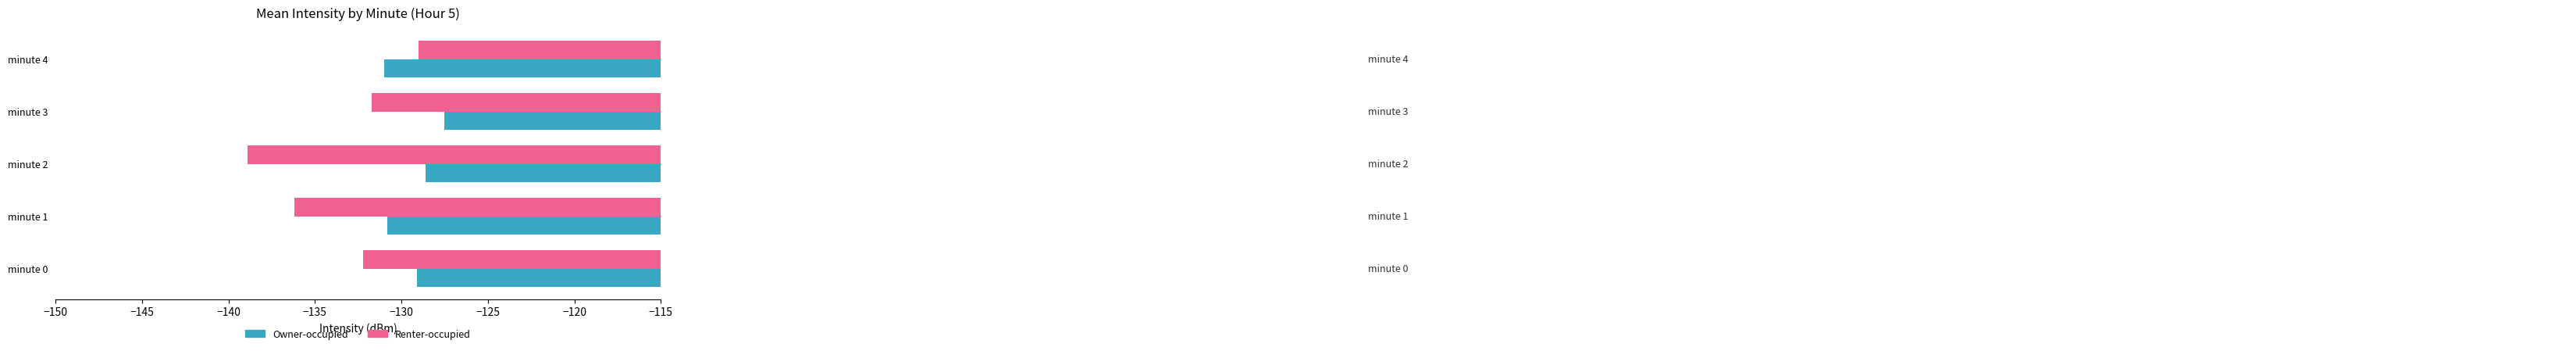

What is the approximate value of Renter-occupied at minute 1?

-136.2